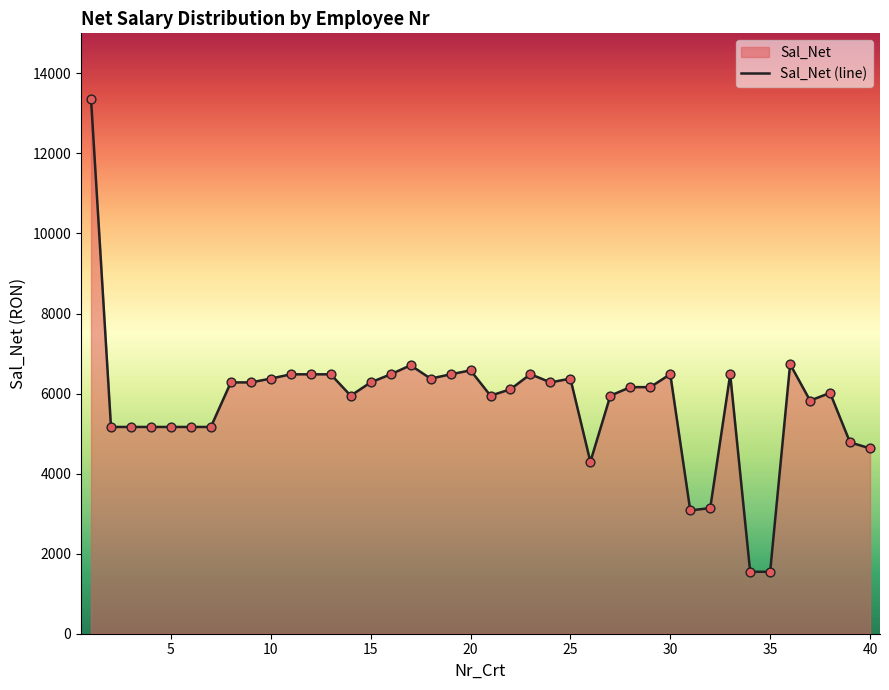

Which has a higher value, 25 or 30?

30